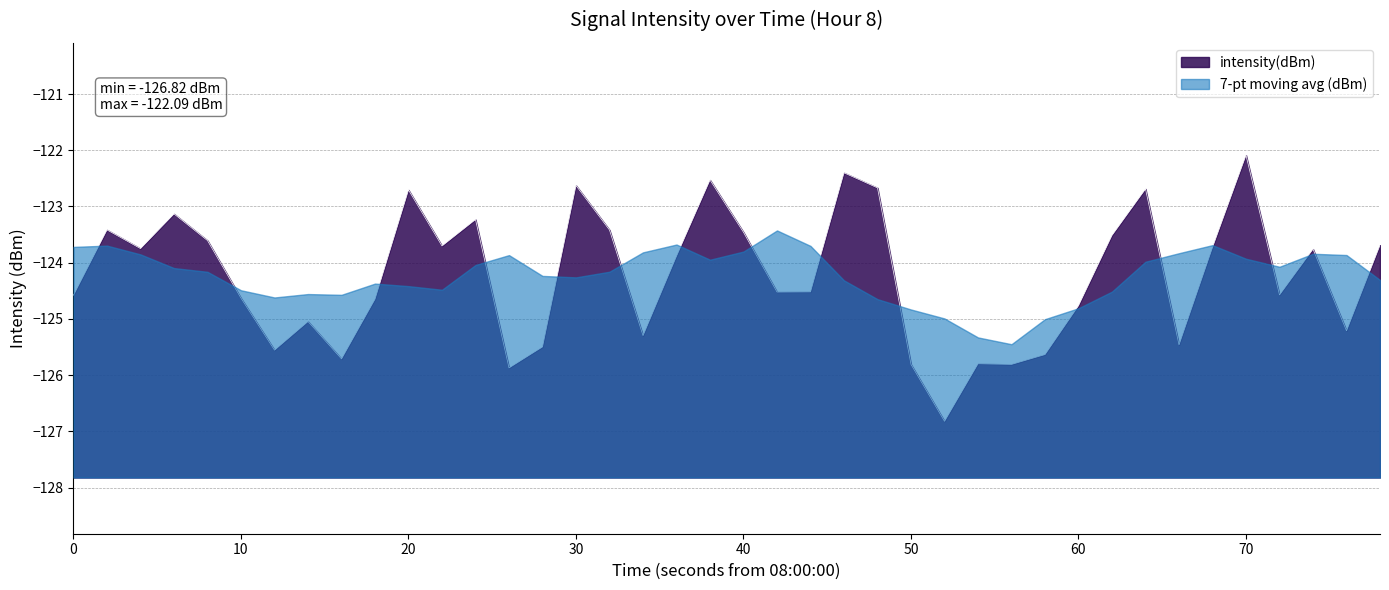

What is the lowest value of the intensity(dBm) series?

-126.8